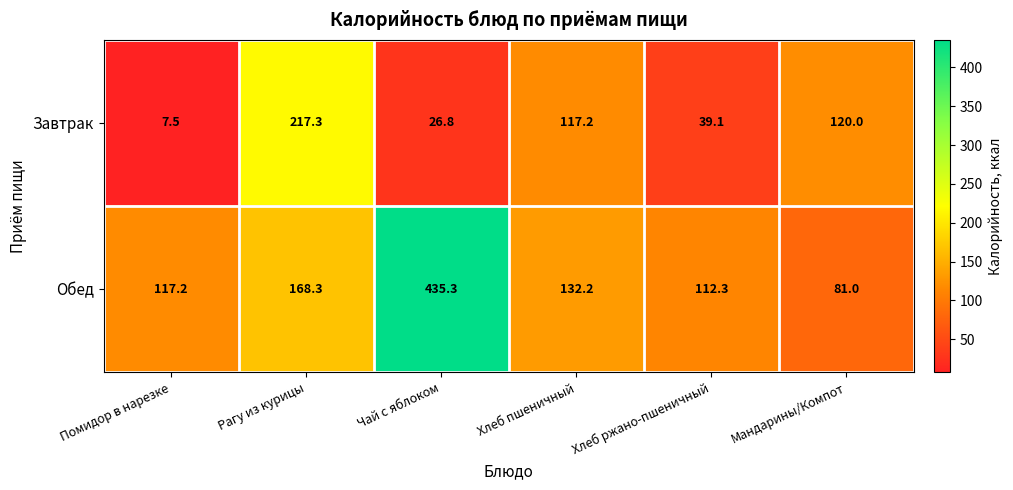

What is the sum of the Завтрак values at Помидор в нарезке and Мандарины/Компот?

127.5